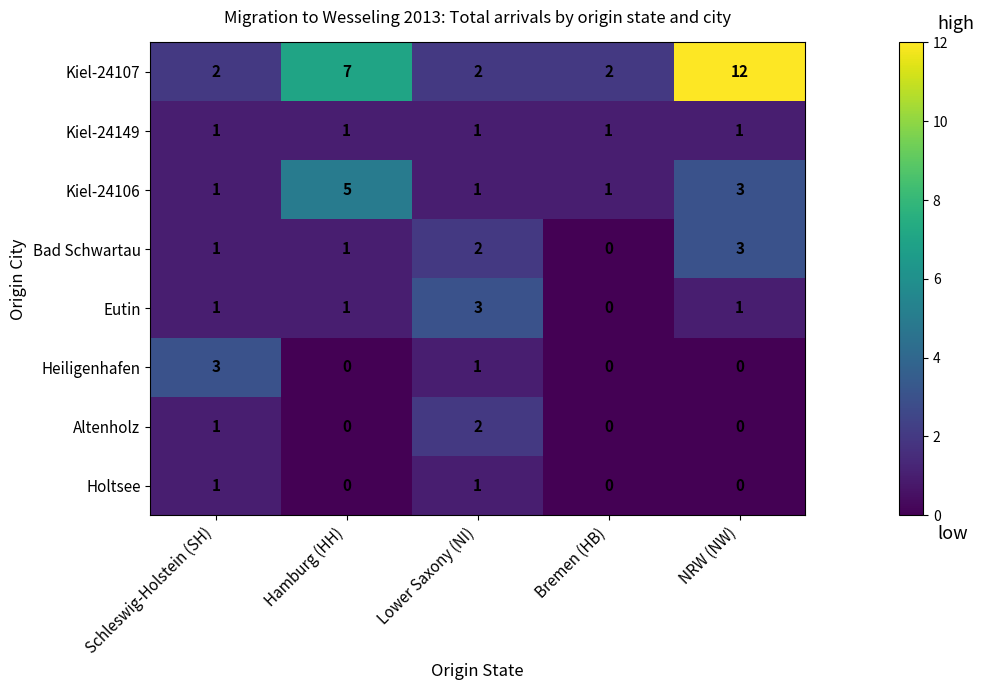

The value of Eutin at NRW (NW) is 1. True or false?

True